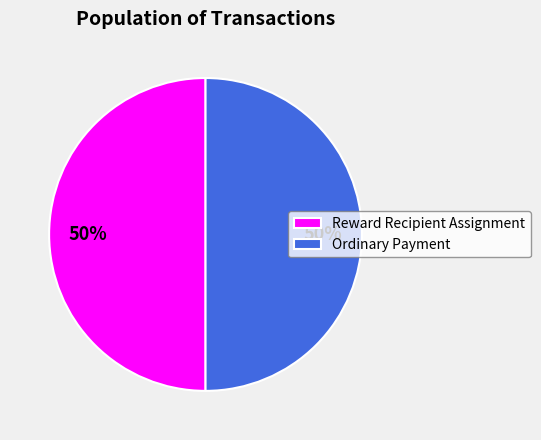

To the nearest percent, what is the combined percentage of Reward Recipient Assignment and Ordinary Payment?

100%